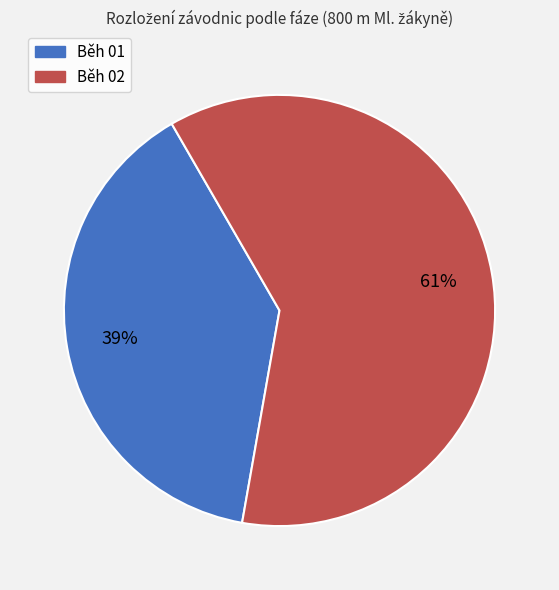

Which category accounts for the majority?

Běh 02